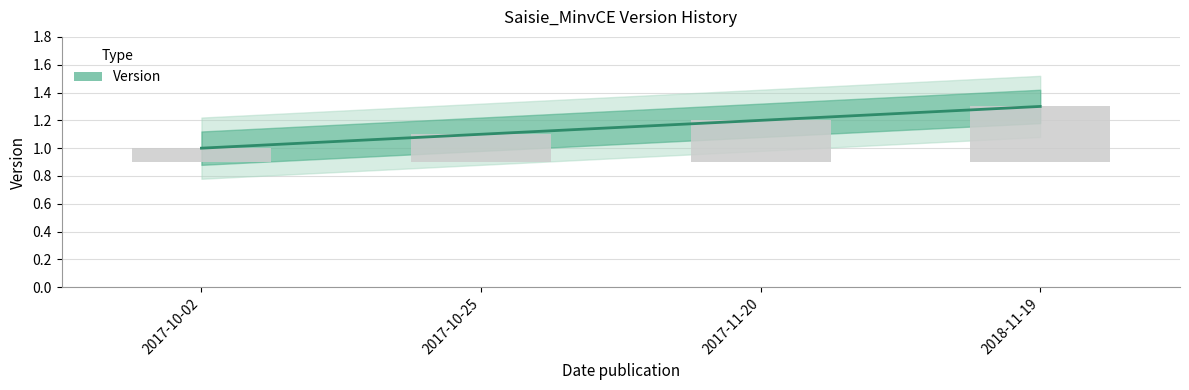

Which label corresponds to the largest value in the chart?

2018-11-19